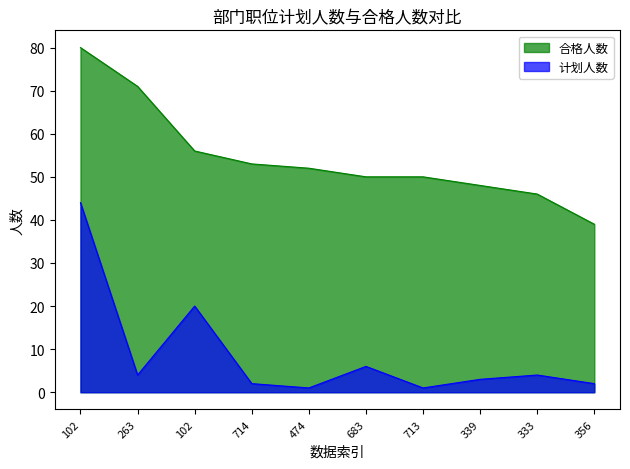

Reading left to right, what are all the values shown in this chart?

合格人数: 102=80	263=71	102=56	714=53	474=52	683=50	713=50	339=48	333=46	356=39
计划人数: 102=44	263=4	102=20	714=2	474=1	683=6	713=1	339=3	333=4	356=2